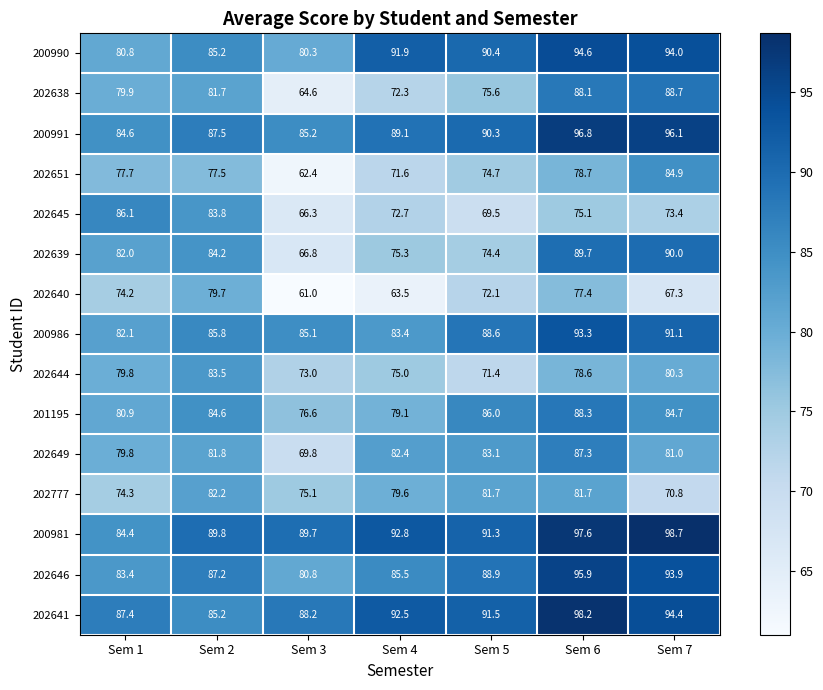

The 202638 series shows 156.8 at Sem 7. True or false?

False